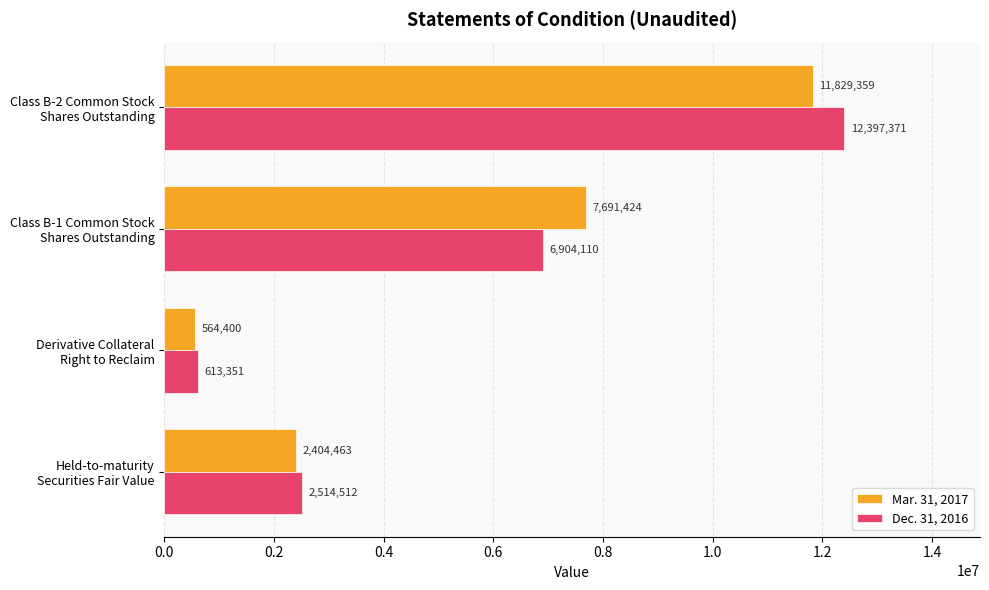

What is the difference between the maximum and minimum values in the Mar. 31, 2017 series?

11264959